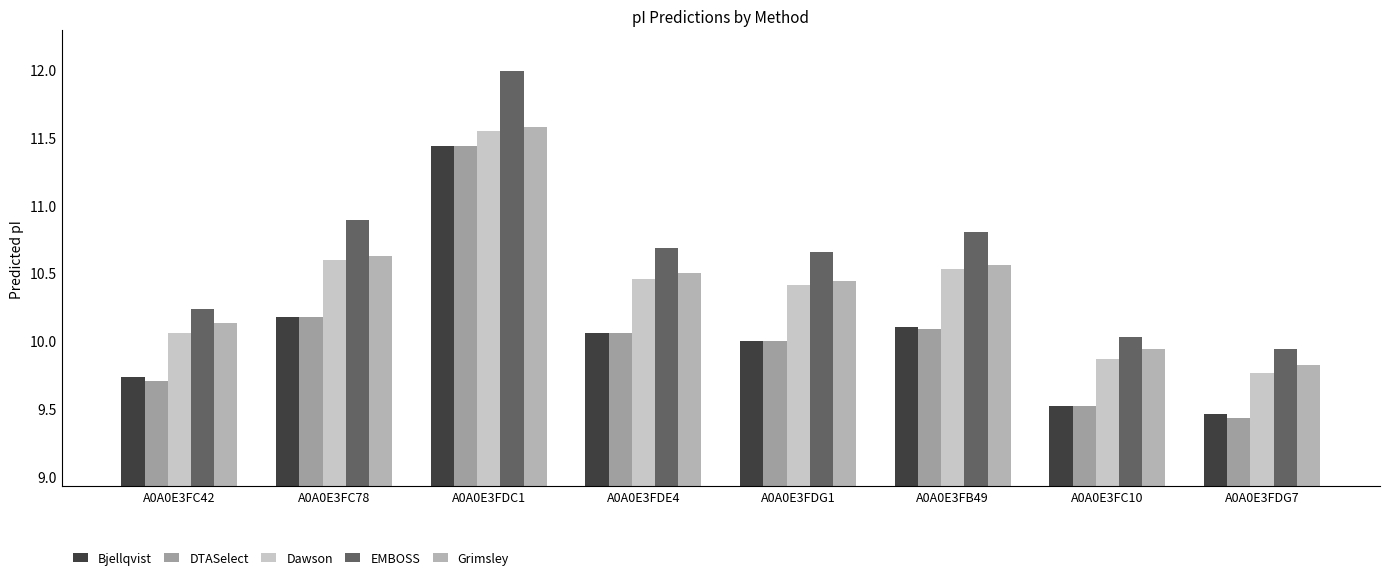

What is the value of the Dawson bar at the 4th from the left?

10.5